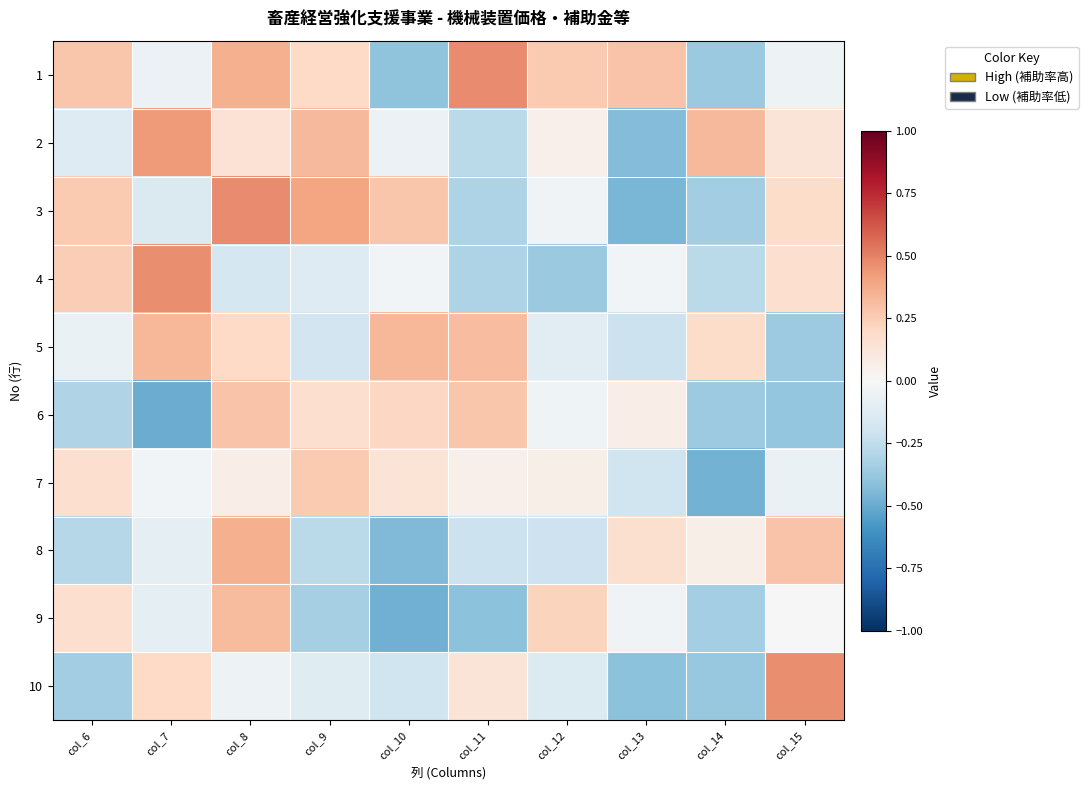

Reading right to left, transcribe all the data shown in this chart.

1: col_15=-0.0	col_14=-0.4	col_13=0.3	col_12=0.3	col_11=0.5	col_10=-0.4	col_9=0.2	col_8=0.4	col_7=-0.1	col_6=0.3
2: col_15=0.1	col_14=0.3	col_13=-0.4	col_12=0.1	col_11=-0.3	col_10=-0.1	col_9=0.3	col_8=0.1	col_7=0.4	col_6=-0.1
3: col_15=0.2	col_14=-0.3	col_13=-0.5	col_12=-0.0	col_11=-0.3	col_10=0.3	col_9=0.4	col_8=0.5	col_7=-0.1	col_6=0.3
4: col_15=0.2	col_14=-0.3	col_13=-0.0	col_12=-0.4	col_11=-0.3	col_10=-0.0	col_9=-0.1	col_8=-0.2	col_7=0.5	col_6=0.2
5: col_15=-0.4	col_14=0.2	col_13=-0.2	col_12=-0.1	col_11=0.3	col_10=0.3	col_9=-0.2	col_8=0.2	col_7=0.3	col_6=-0.1
6: col_15=-0.4	col_14=-0.4	col_13=0.1	col_12=-0.0	col_11=0.3	col_10=0.2	col_9=0.2	col_8=0.3	col_7=-0.5	col_6=-0.3
7: col_15=-0.1	col_14=-0.5	col_13=-0.2	col_12=0.1	col_11=0.1	col_10=0.1	col_9=0.3	col_8=0.1	col_7=-0.0	col_6=0.2
8: col_15=0.3	col_14=0.1	col_13=0.2	col_12=-0.2	col_11=-0.2	col_10=-0.4	col_9=-0.3	col_8=0.4	col_7=-0.1	col_6=-0.3
9: col_15=0.0	col_14=-0.3	col_13=-0.0	col_12=0.2	col_11=-0.4	col_10=-0.5	col_9=-0.3	col_8=0.3	col_7=-0.1	col_6=0.2
10: col_15=0.5	col_14=-0.4	col_13=-0.4	col_12=-0.1	col_11=0.1	col_10=-0.2	col_9=-0.1	col_8=-0.1	col_7=0.2	col_6=-0.3